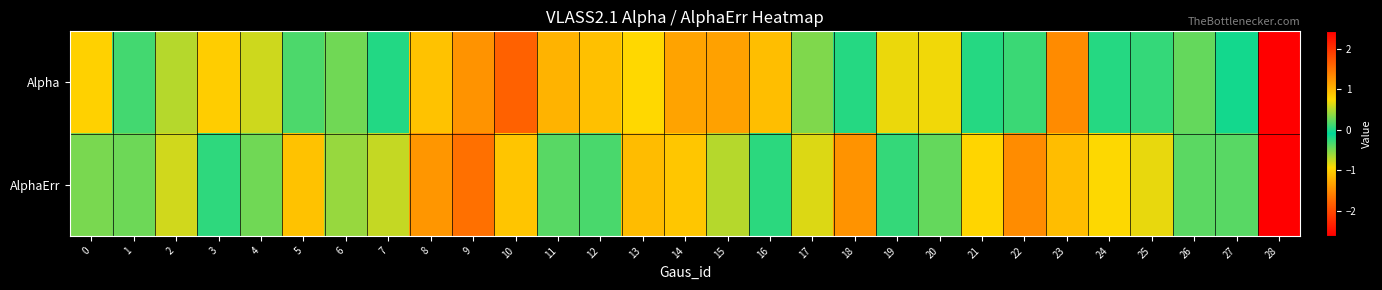

Rank the series by their average value, from lowest to highest.

Alpha, AlphaErr